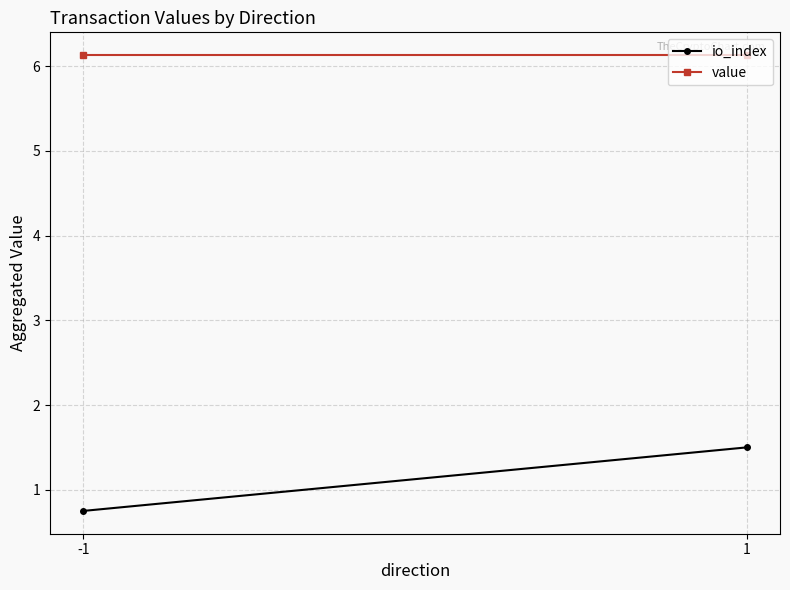

Reading left to right, what are all the values shown in this chart?

io_index: 0.8	1.5
value: 6.1	6.1